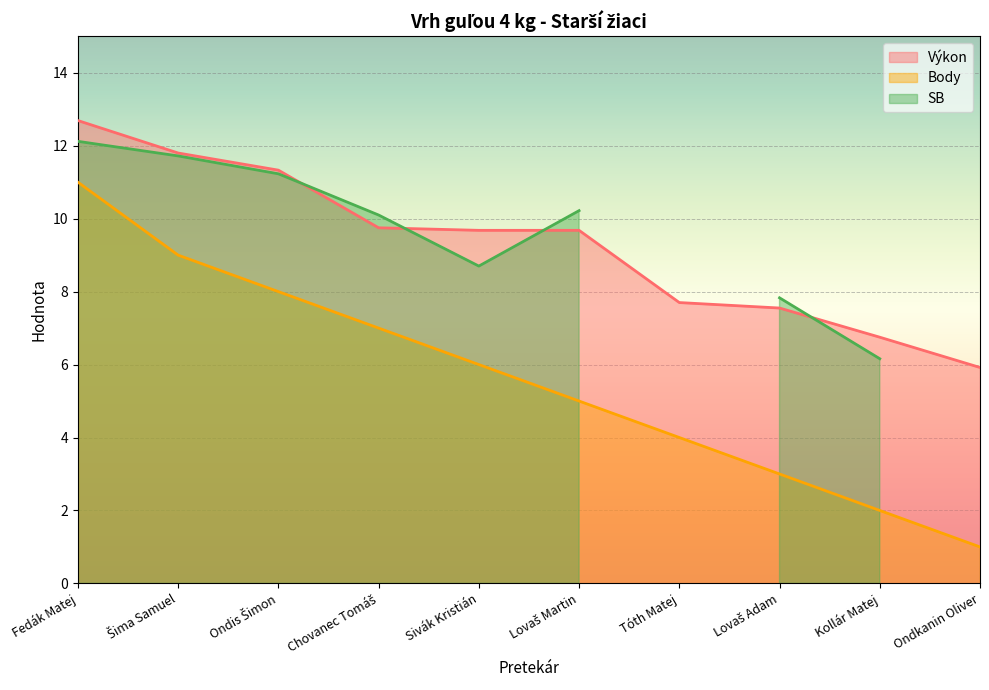

What is the difference between the Body values at Lovaš Adam and Lovaš Martin?

2.0